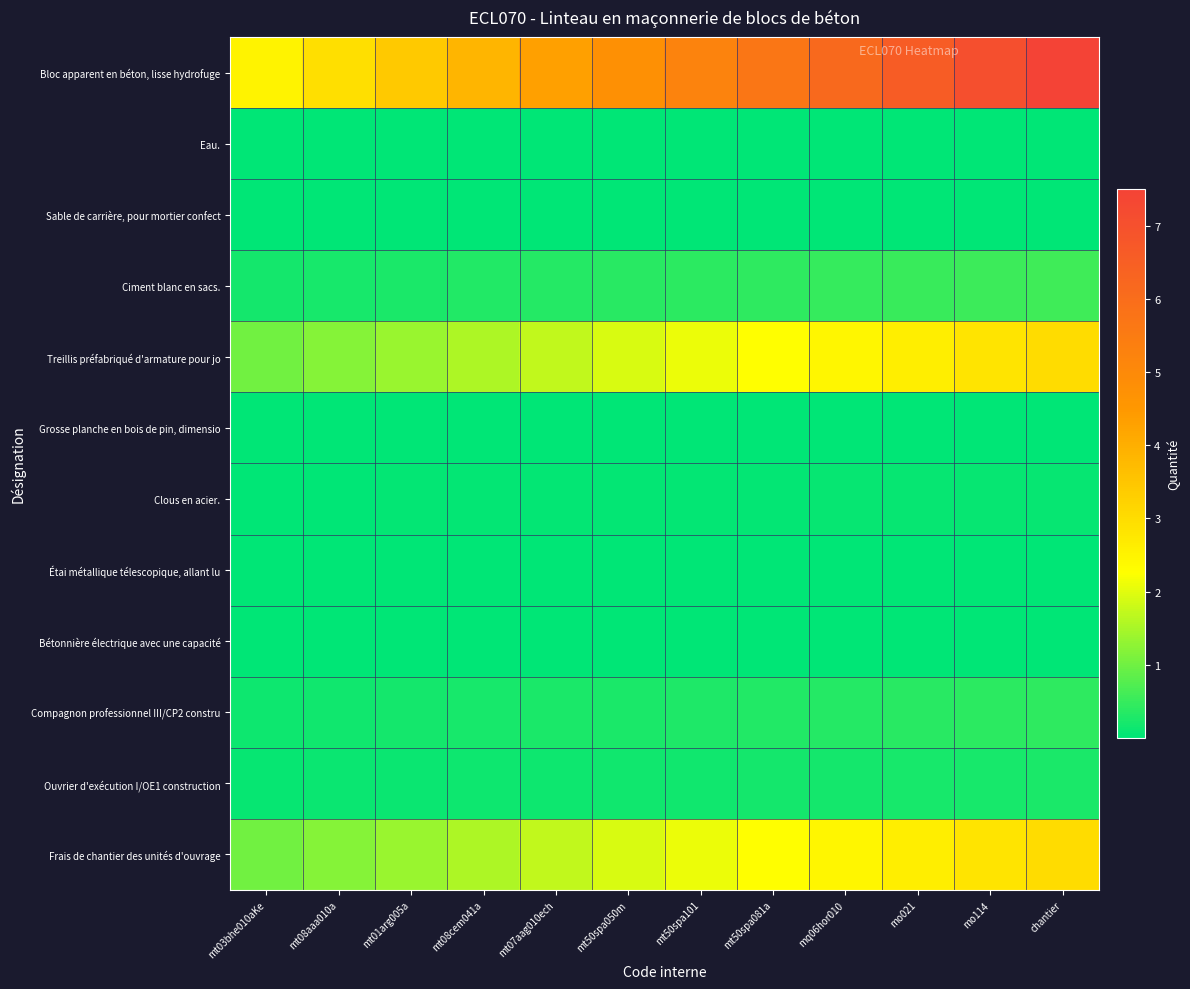

At mt50spa081a, list the series in order from largest to smallest.

Bloc apparent en béton, lisse hydrofuge, Treillis préfabriqué d'armature pour jo, Frais de chantier des unités d'ouvrage, Ciment blanc en sacs., Compagnon professionnel III/CP2 constru, Ouvrier d'exécution I/OE1 construction, Clous en acier., Étai métallique télescopique, allant lu, Bétonnière électrique avec une capacité, Eau., Grosse planche en bois de pin, dimensio, Sable de carrière, pour mortier confect